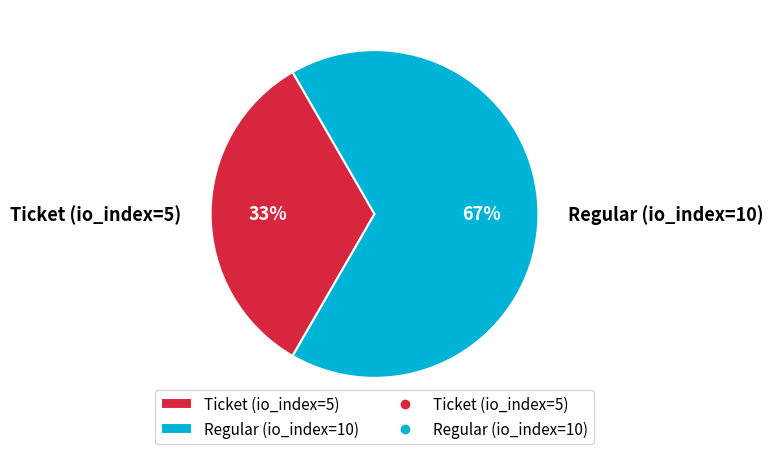

Rank the categories by value from highest to lowest.

Regular (io_index=10), Ticket (io_index=5)